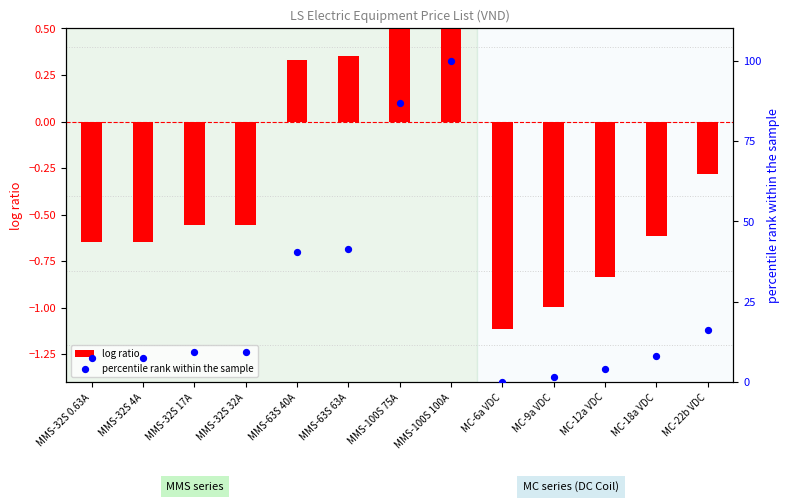

Which series contains the lowest Y value?

log ratio